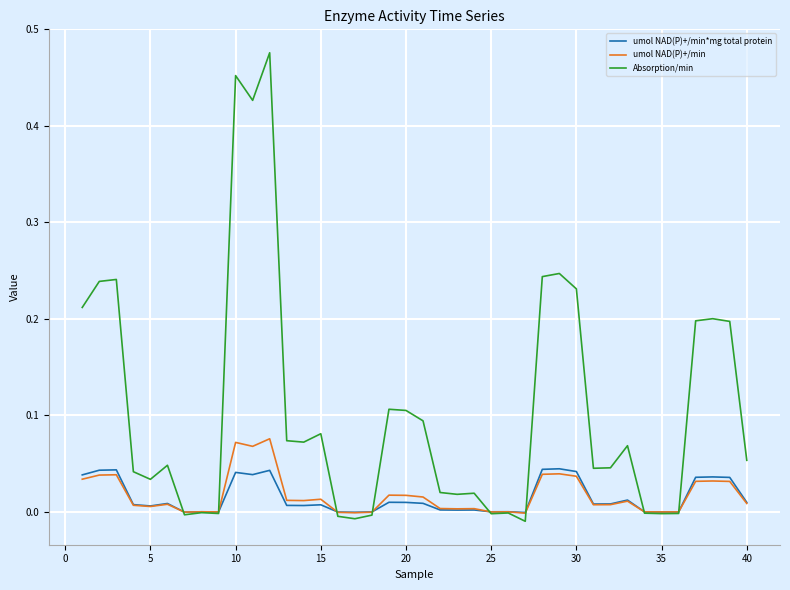

List the series in order of their peak value, highest first.

Absorption/min, umol NAD(P)+/min, umol NAD(P)+/min*mg total protein